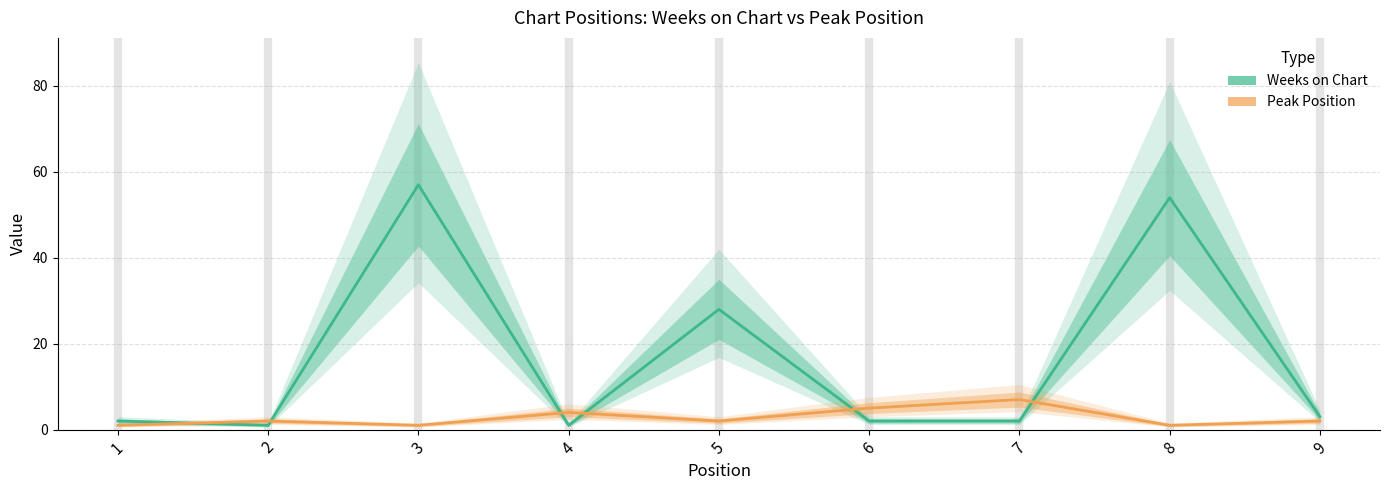

Reading left to right, extract all data points from this chart.

Weeks on Chart: 1=2	2=1	3=57	4=1	5=28	6=2	7=2	8=54	9=3
Peak Position: 1=1	2=2	3=1	4=4	5=2	6=5	7=7	8=1	9=2